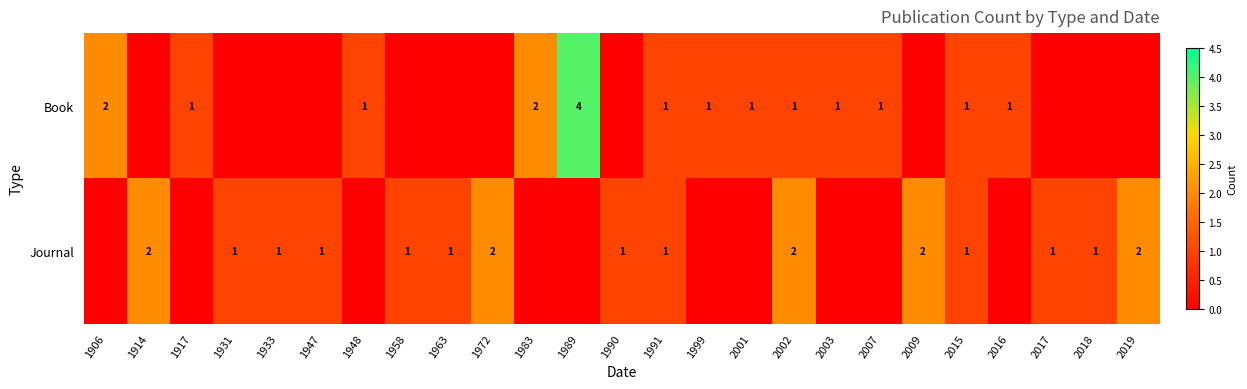

The Book series shows 1 at 1917. True or false?

True